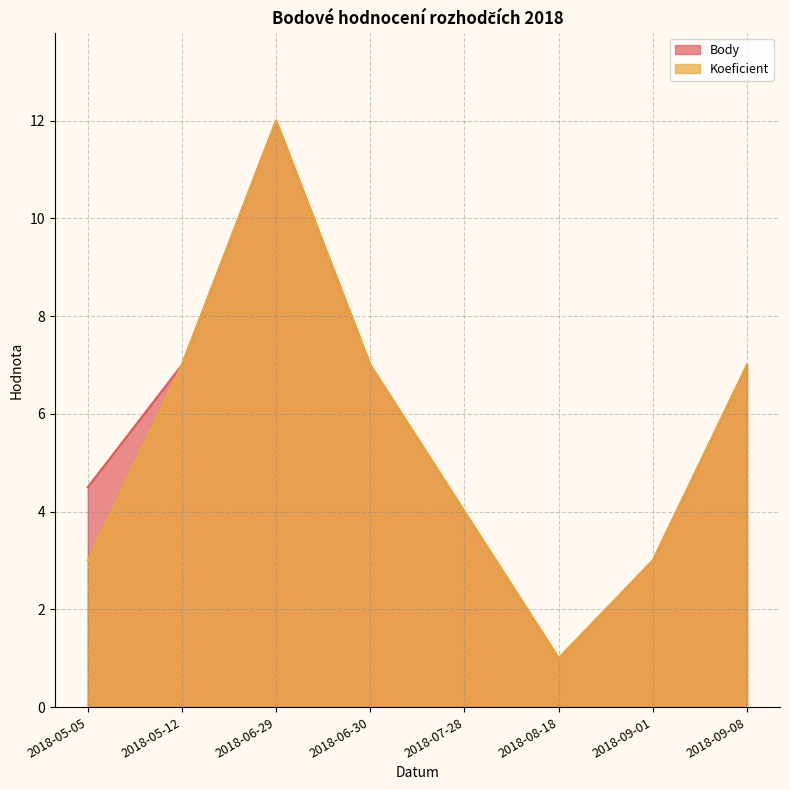

What is the total value across all series at 2018-09-01?

6.0